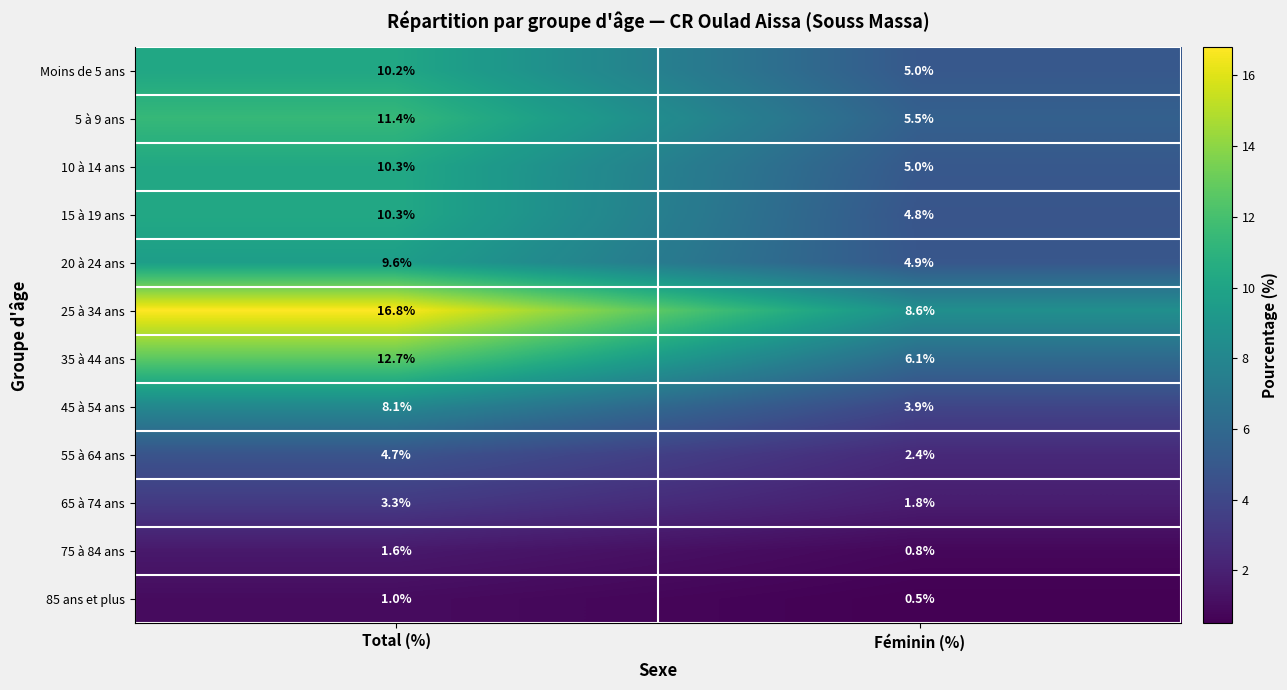

True or false: 25 à 34 ans has a value of 16.8 at Total (%).

True